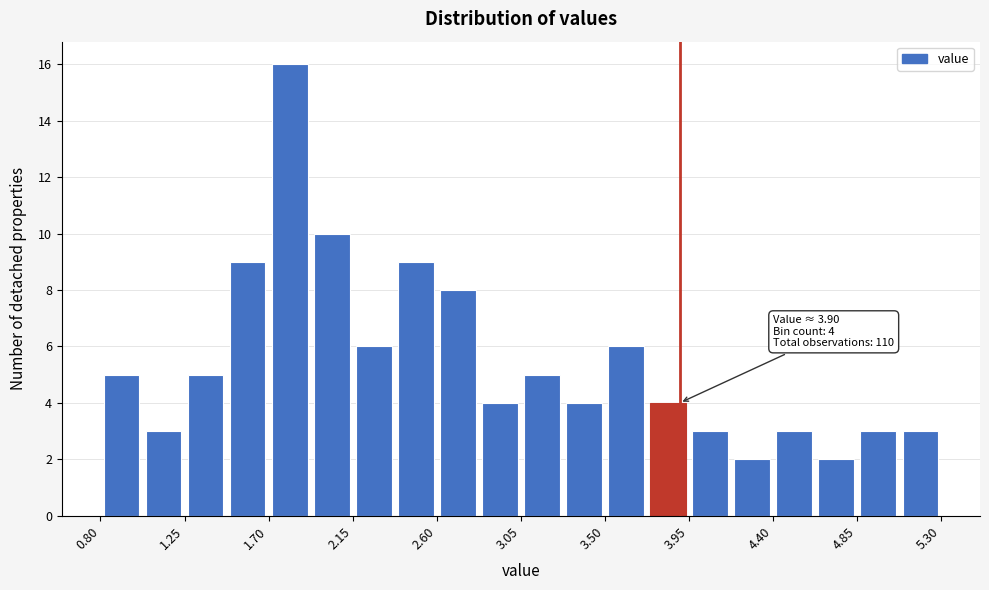

Over which range of the x-axis is the bar tallest?

1.700 to 1.925